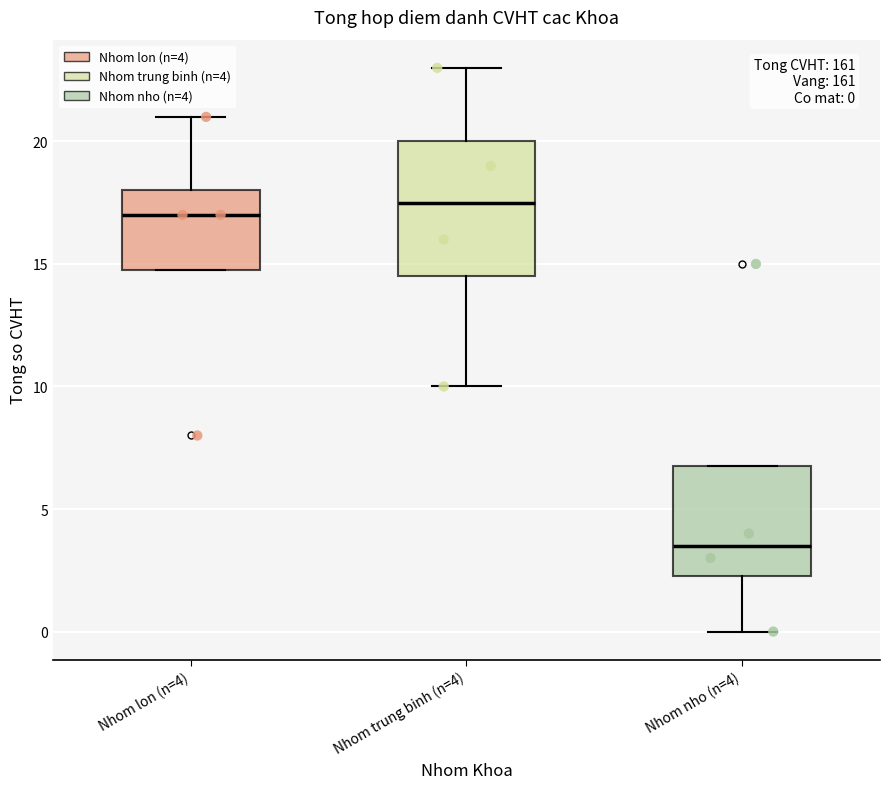

Which box has the highest median line?

Nhom trung binh (n=4)